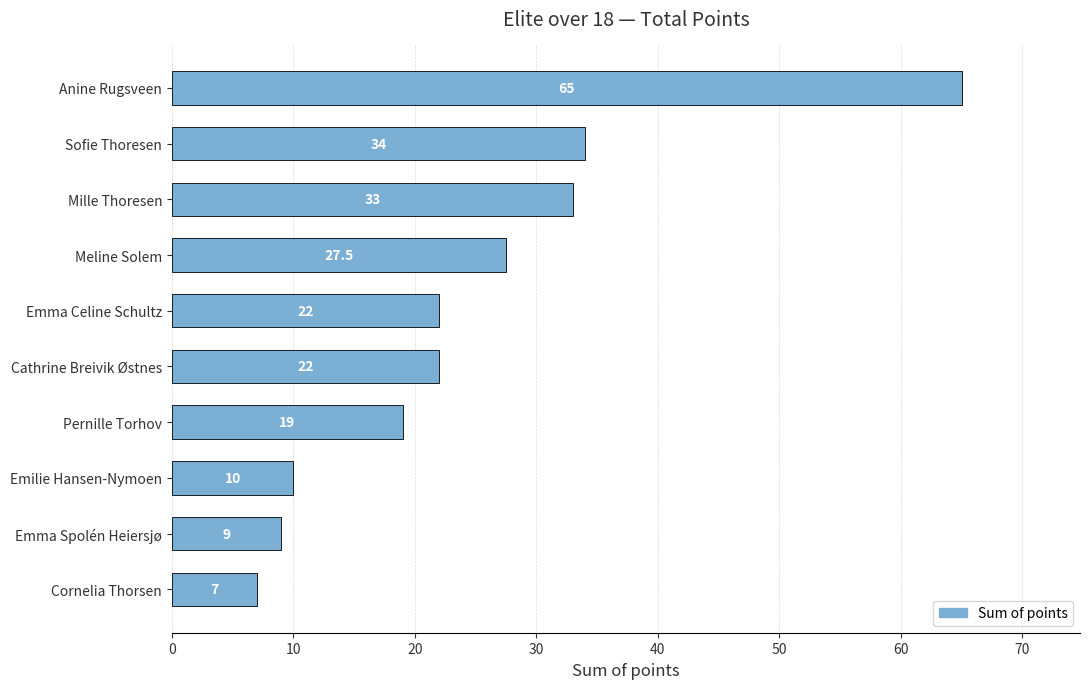

Reading top to bottom, list all the values displayed in this chart.

65.0	34.0	33.0	27.5	22.0	22.0	19.0	10.0	9.0	7.0